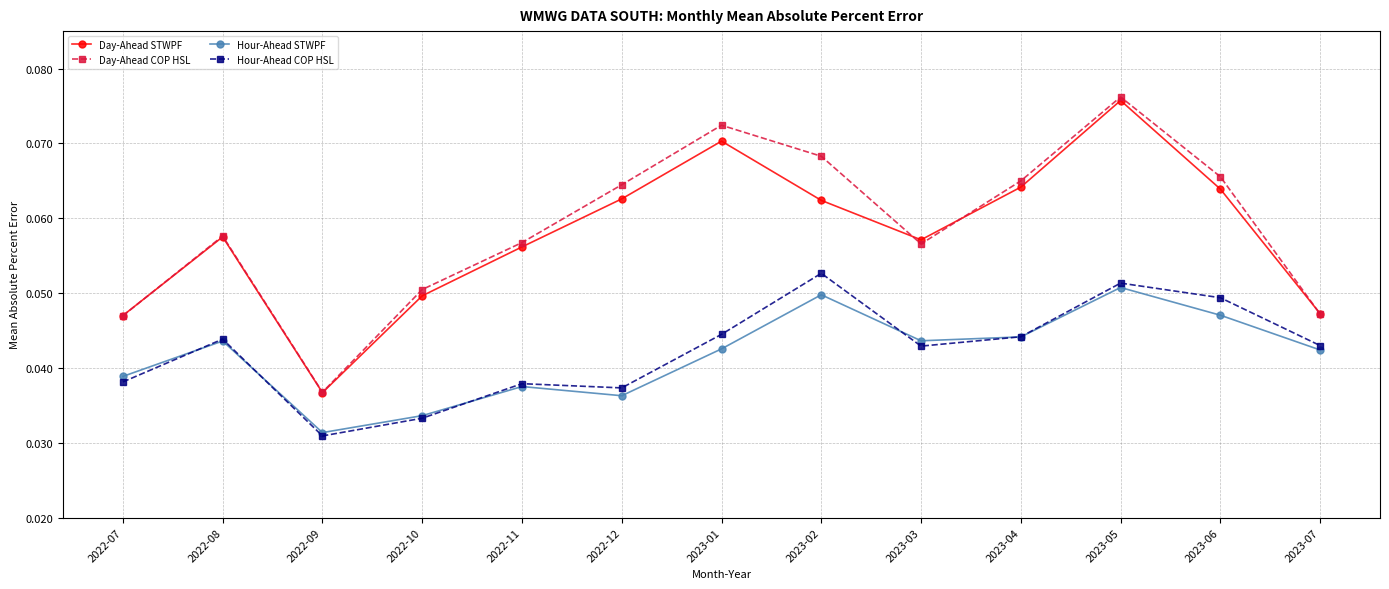

True or false: Hour-Ahead COP HSL and Day-Ahead STWPF intersect in this chart.

False